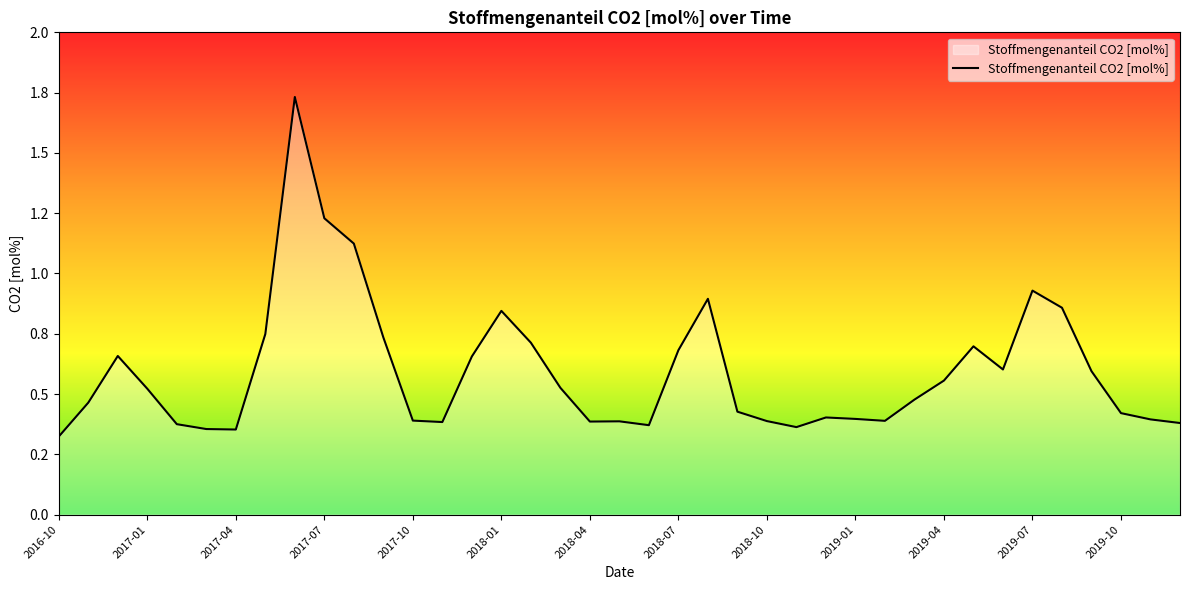

Does the chart have visible grid lines?

No